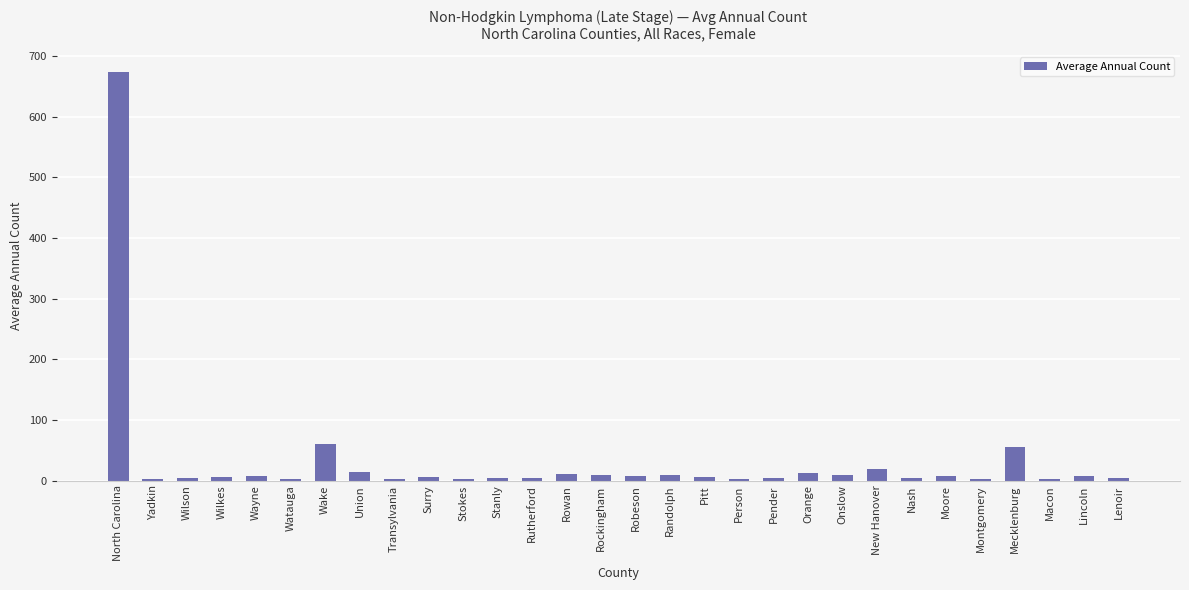

What is the sum of all values?

973